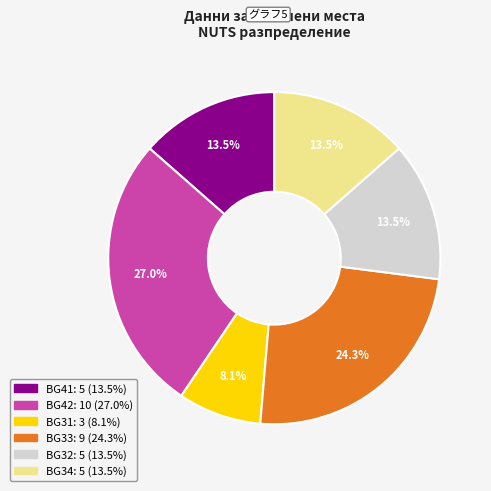

Is there a majority slice in this chart?

No